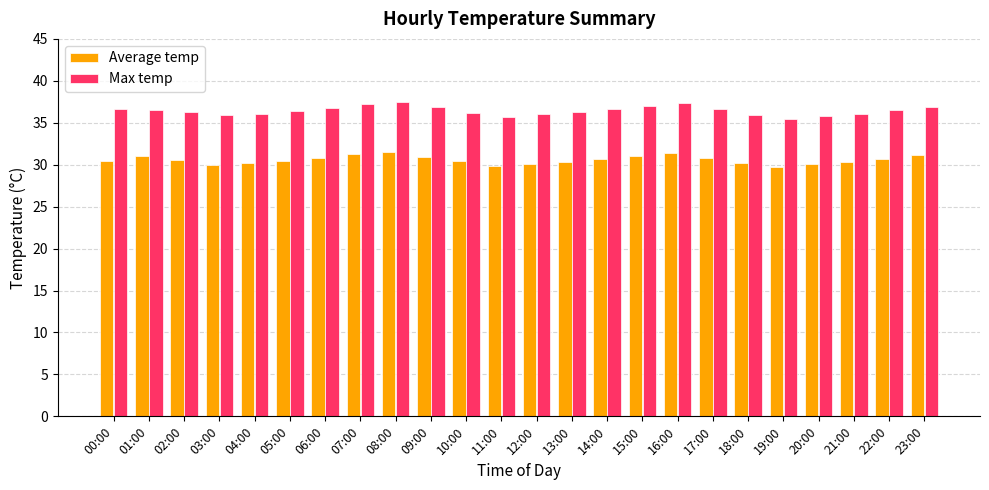

Rank the series by their average value, from lowest to highest.

Average temp, Max temp